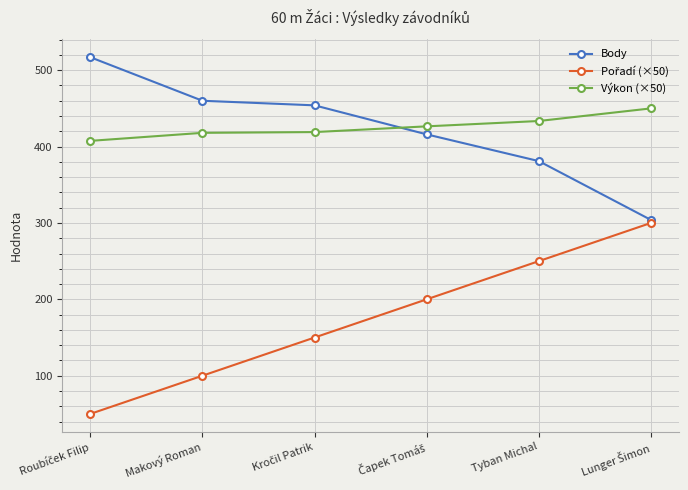

What is the difference between the highest and lowest values at Makový Roman?

360.0